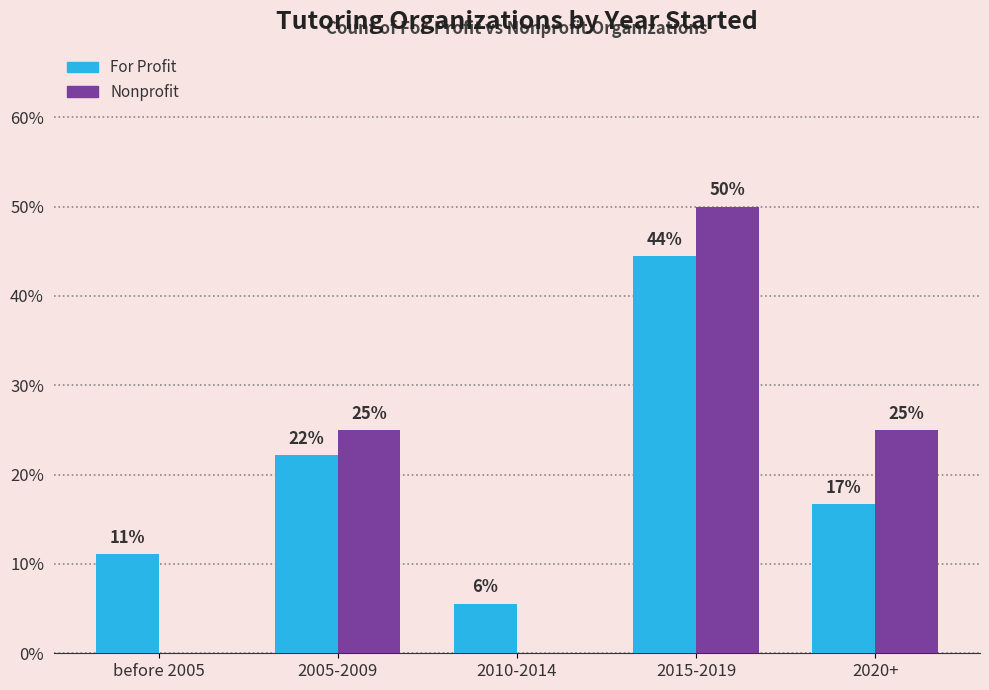

Reading right to left, what are all the values shown in this chart?

For Profit: 2020+=16.7	2015-2019=44.4	2010-2014=5.6	2005-2009=22.2	before 2005=11.1
Nonprofit: 2020+=25.0	2015-2019=50.0	2010-2014=0.0	2005-2009=25.0	before 2005=0.0